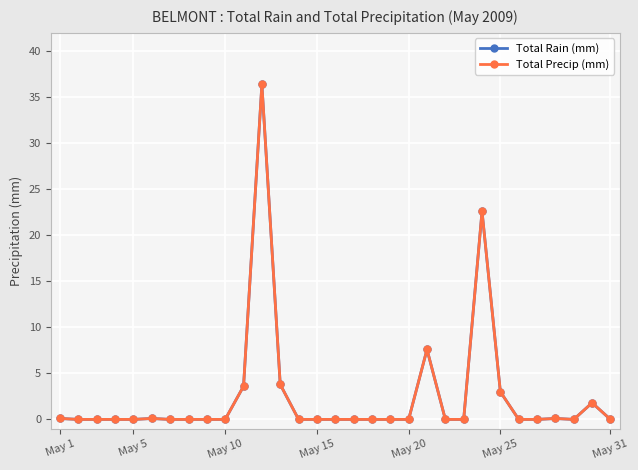

True or false: Total Precip (mm) and Total Rain (mm) intersect in this chart.

False